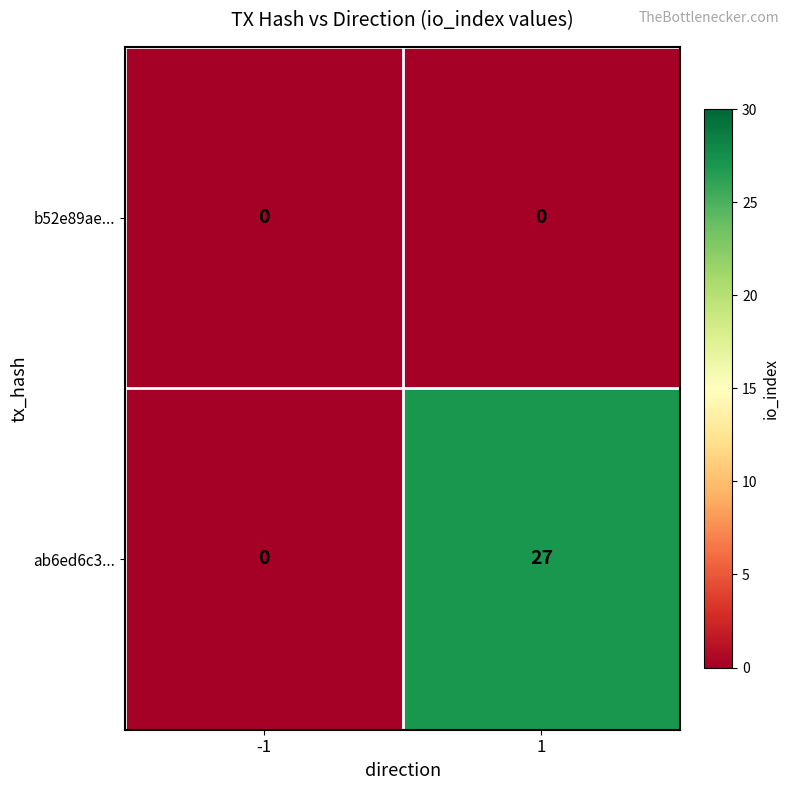

Reading right to left, list all the values displayed in this chart.

b52e89ae...: 0	0
ab6ed6c3...: 27	0